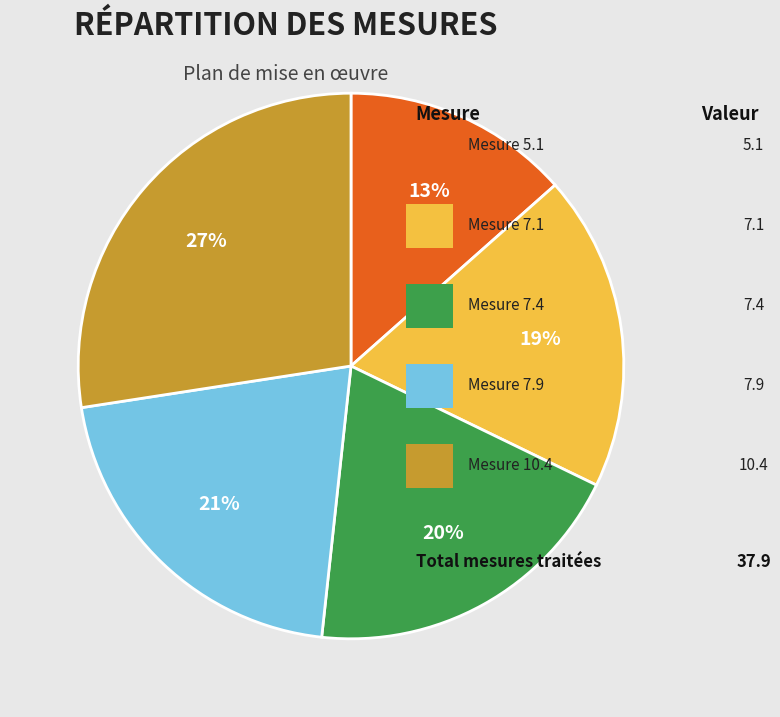

To the nearest percent, what is the average slice percentage?

20%